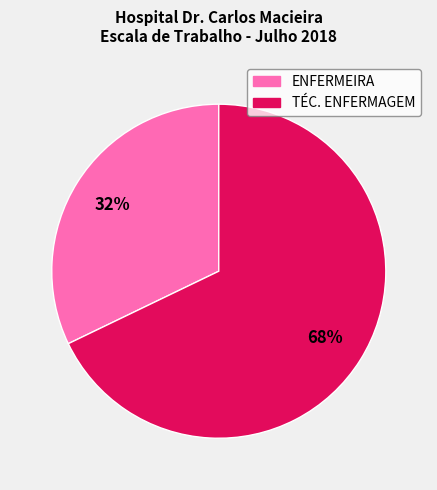

How many segments does this pie chart have?

2